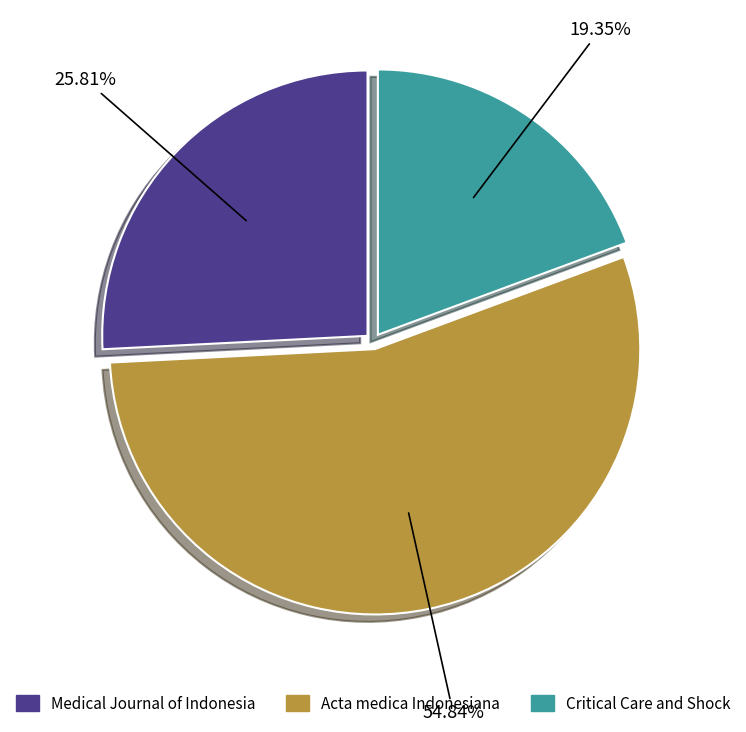

To the nearest percent, what is the difference between the Medical Journal of Indonesia and Critical Care and Shock slice percentages?

6%